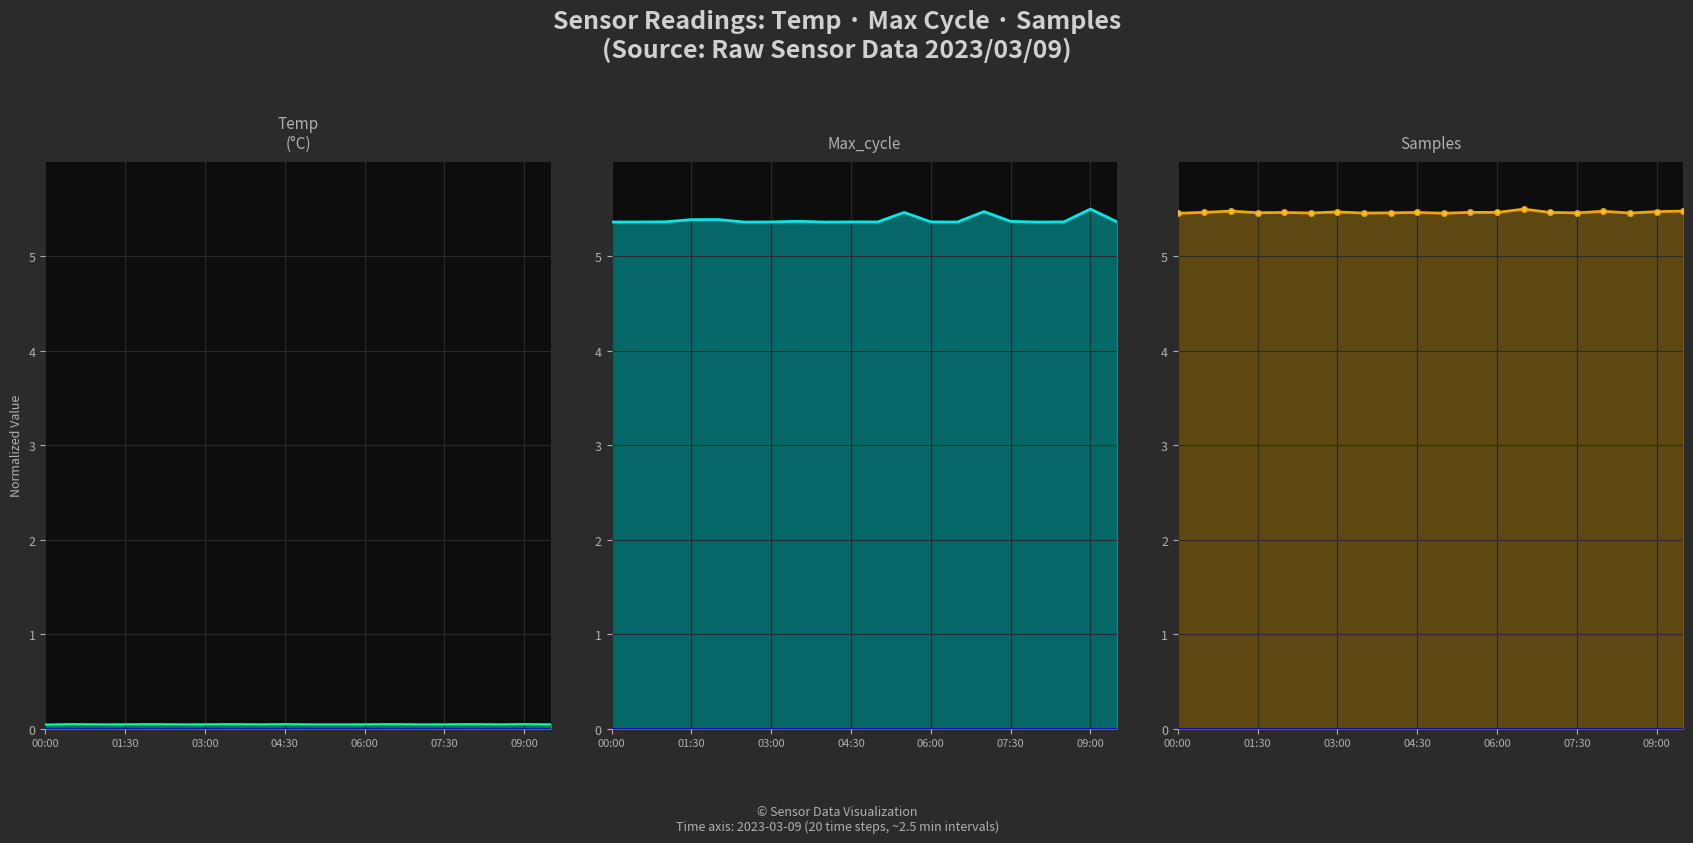

Which category has the highest value across all series?

09:00